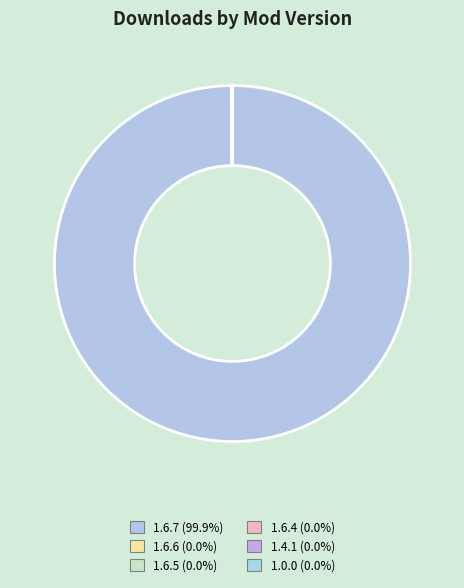

Is there a majority slice in this chart?

Yes